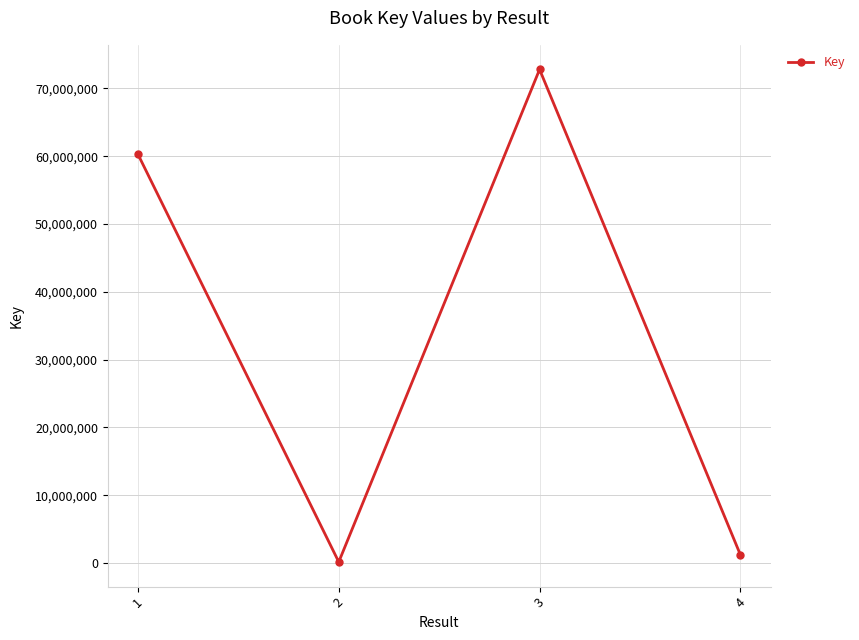

How many lines are shown in the chart?

1